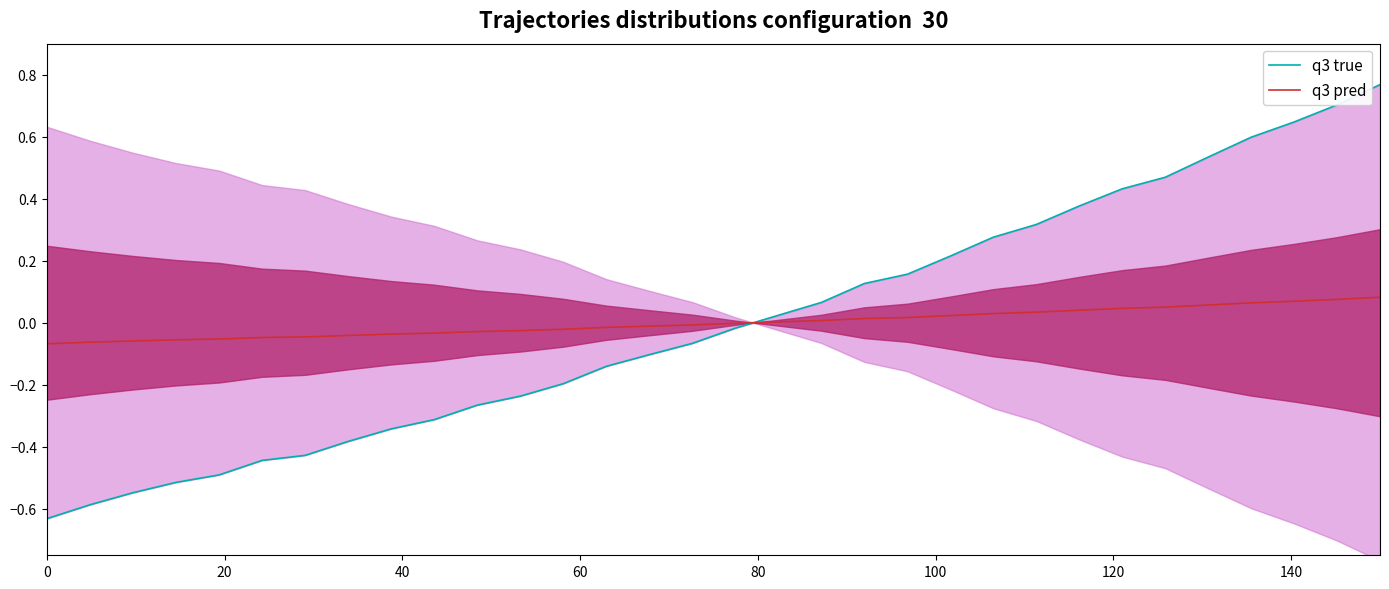

Reading left to right, what are all the values shown in this chart?

q3 true: -0.6	-0.6	-0.5	-0.5	-0.5	-0.4	-0.4	-0.4	-0.3	-0.3	-0.3	-0.2	-0.2	-0.1	-0.1	-0.1	-0.0	0.0	0.1	0.1	0.2	0.2	0.3	0.3	0.4	0.4	0.5	0.5	0.6	0.6	0.7	0.8
q3 pred: -0.1	-0.1	-0.1	-0.1	-0.1	-0.0	-0.0	-0.0	-0.0	-0.0	-0.0	-0.0	-0.0	-0.0	-0.0	-0.0	-0.0	0.0	0.0	0.0	0.0	0.0	0.0	0.0	0.0	0.0	0.1	0.1	0.1	0.1	0.1	0.1